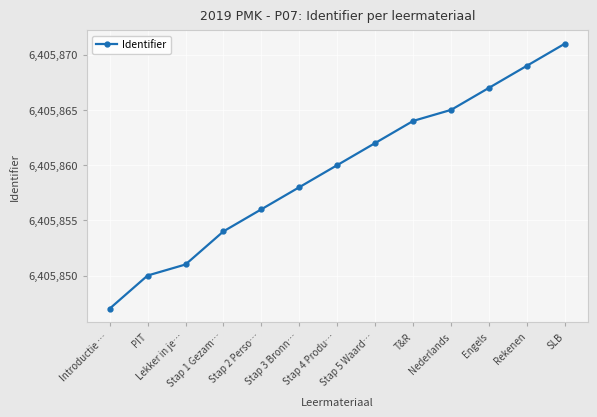

What is the label of the 2nd point from the left?

PIT